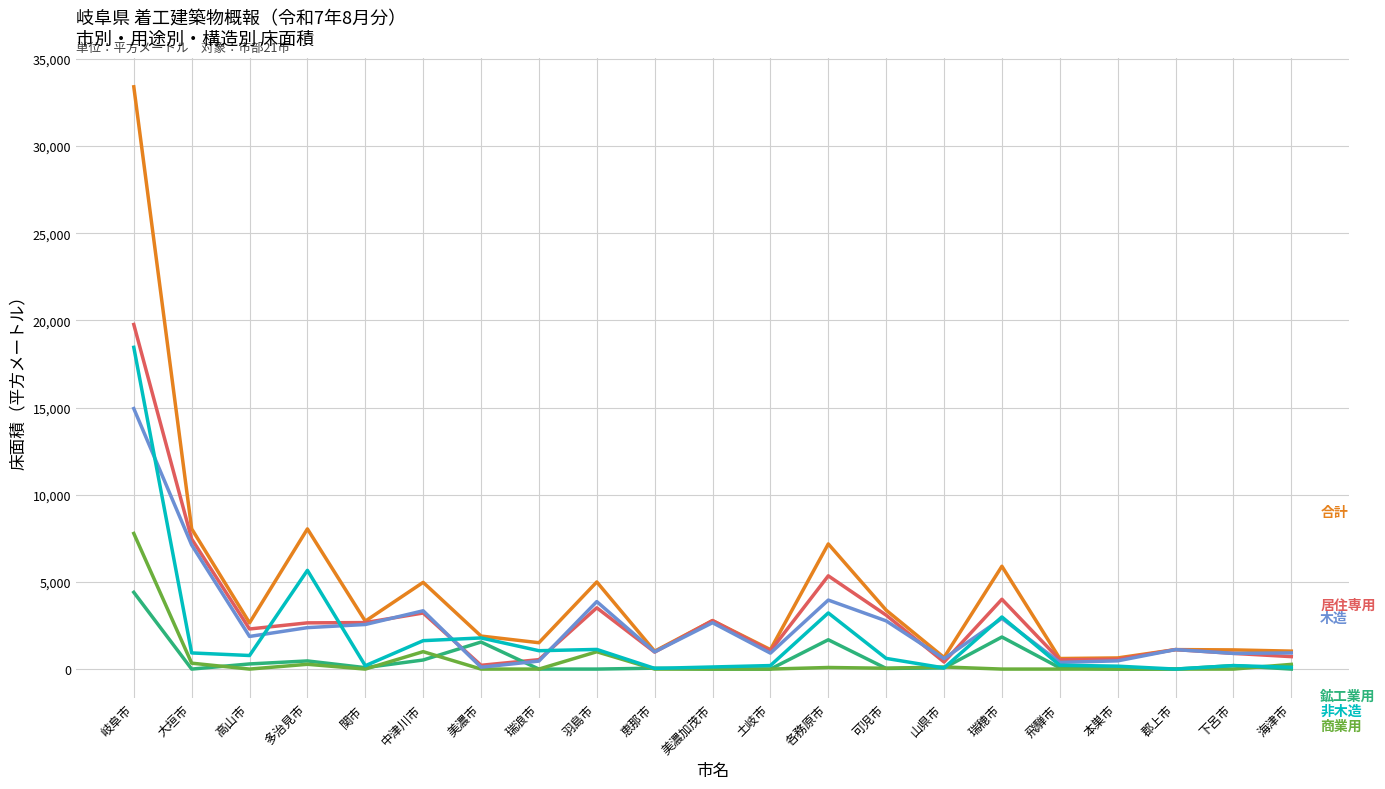

At which category is the sum across all series the highest?

岐阜市